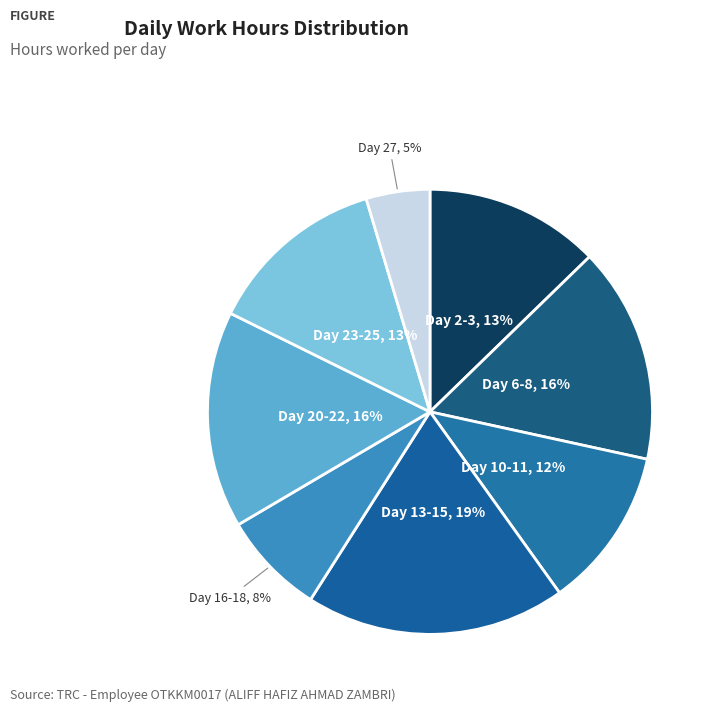

How many slices are in this pie chart?

8